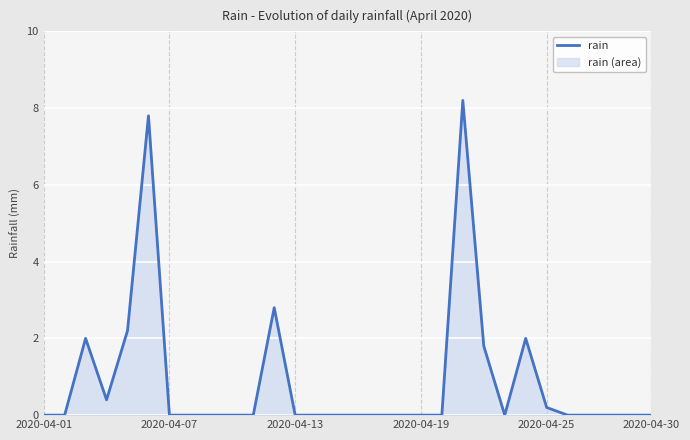

How many categories are shown in the chart?

30